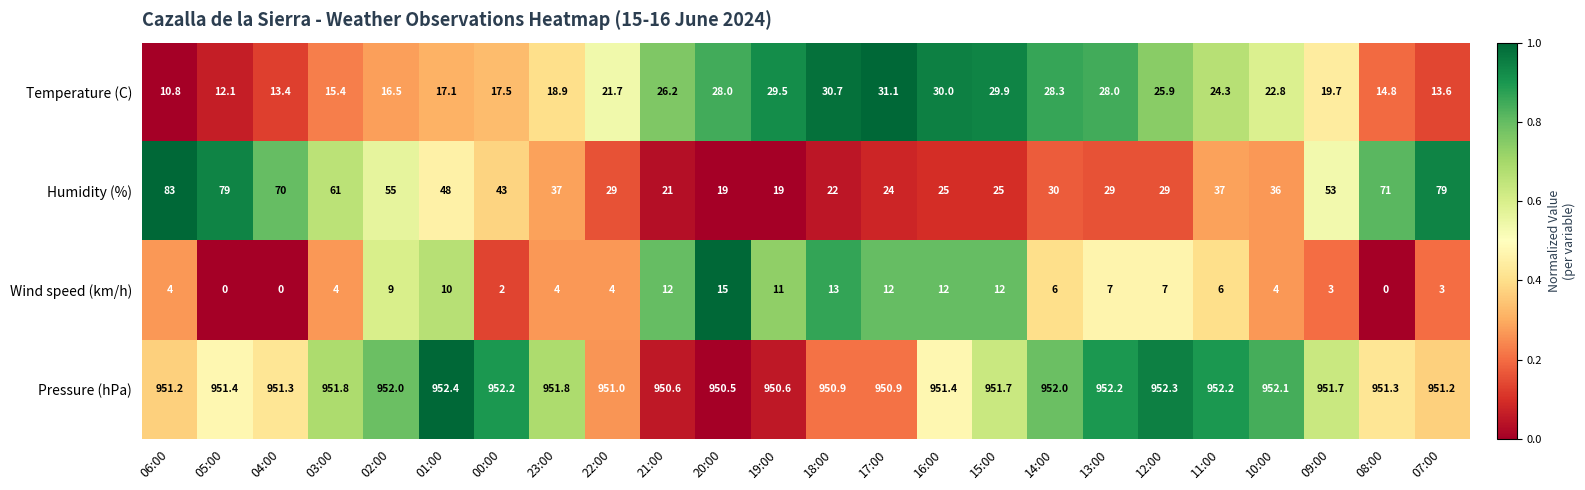

Which series changed the most between 06:00 and 11:00?

Humidity (%)